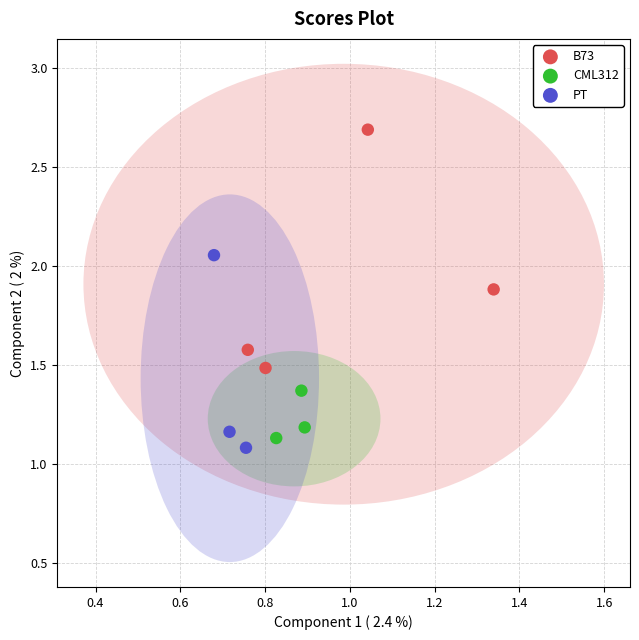

Which series contains the highest Y value?

B73